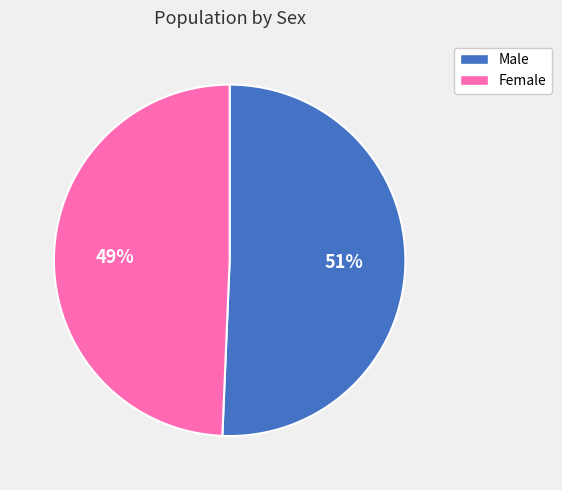

How many segments does this pie chart have?

2